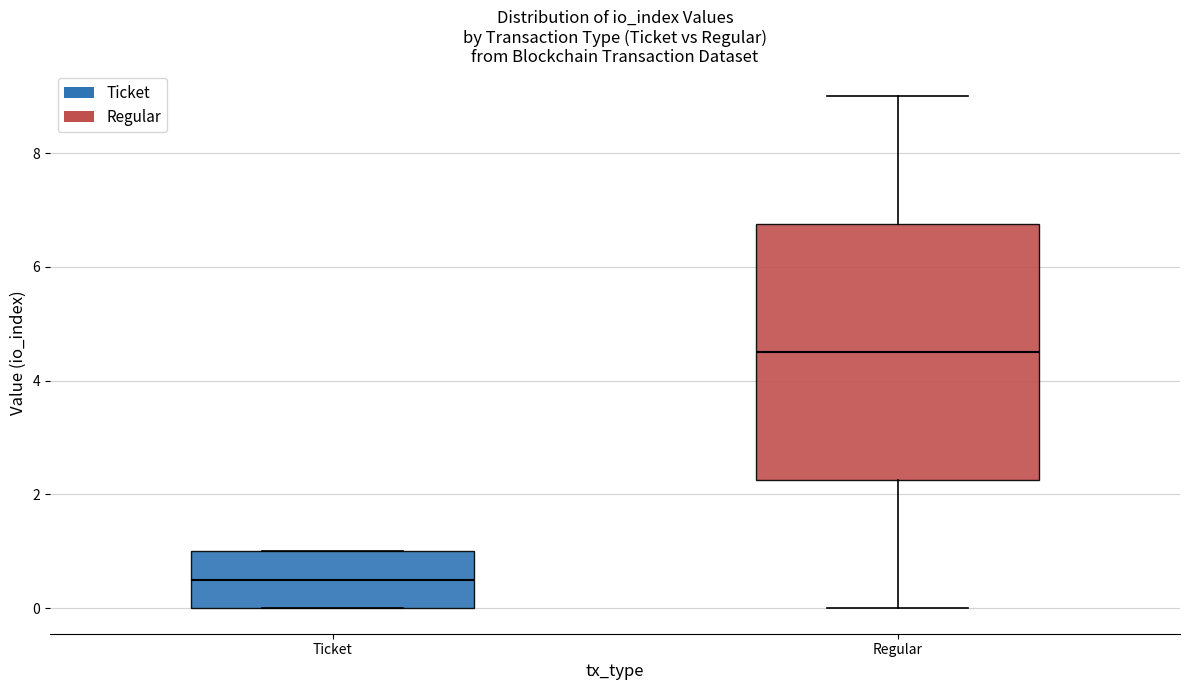

Reading left to right, read every box against the y-axis: the position of its median line, the range the box covers, and the ends of its whiskers. The values are not printed on the chart, so give them approximately, as read against the axis.

Ticket: median 0.6, box 0.0 to 1.0, whiskers 0.0 to 1.0
Regular: median 4.6, box 2.2 to 6.8, whiskers 0.0 to 9.0